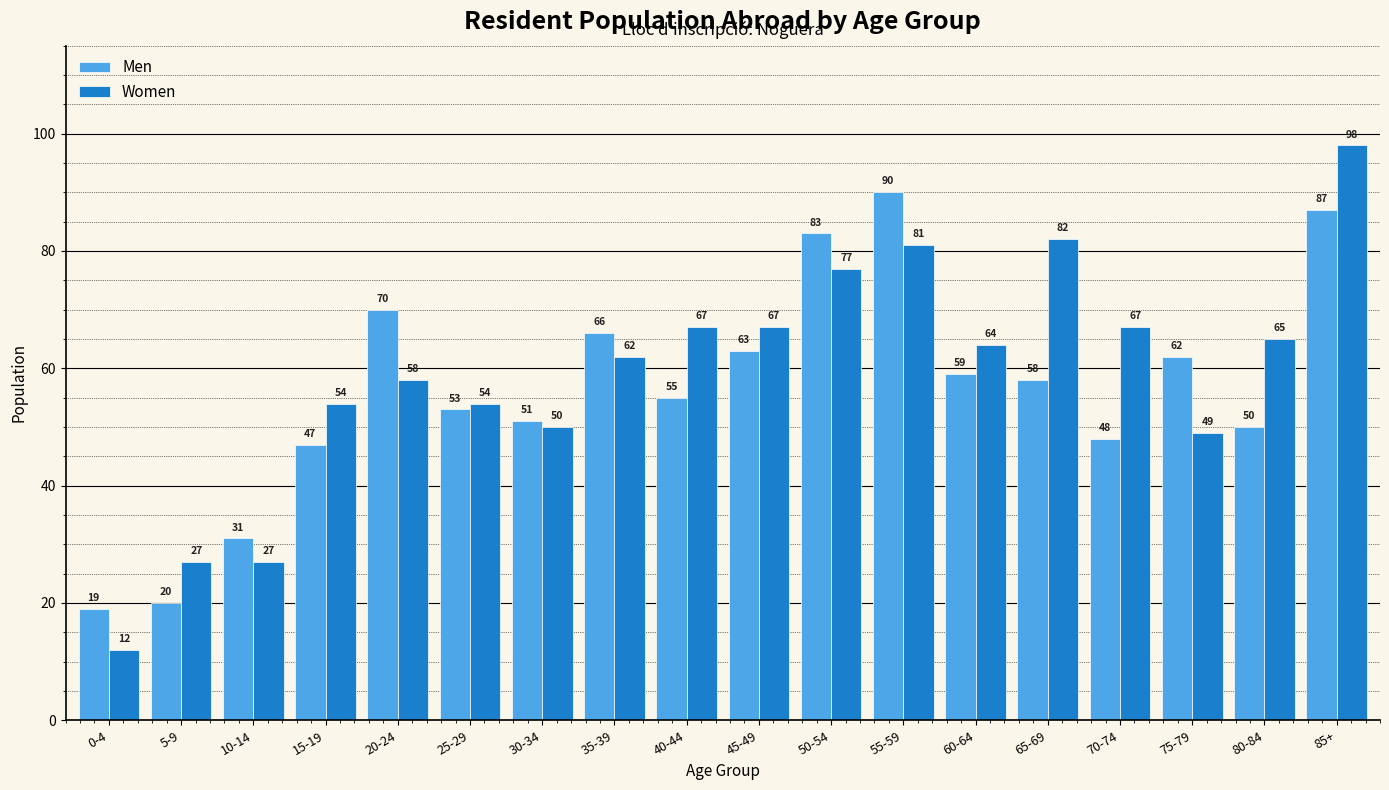

How many data points in Men are less than 58?

9